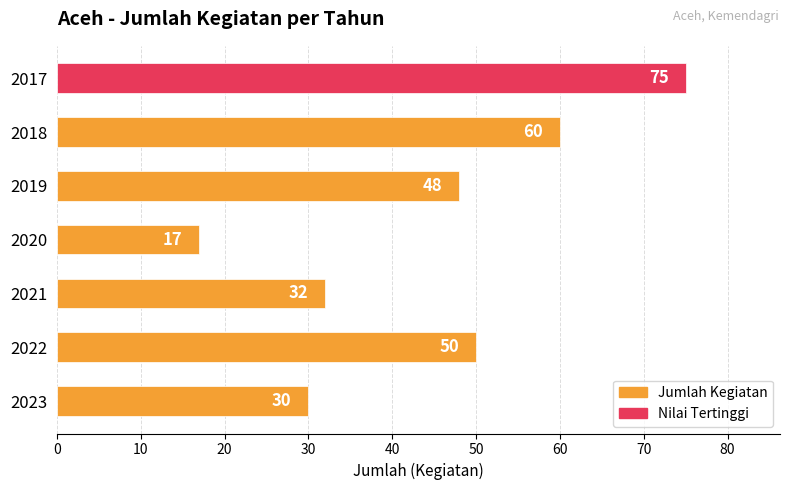

What is the maximum value shown in the chart?

75